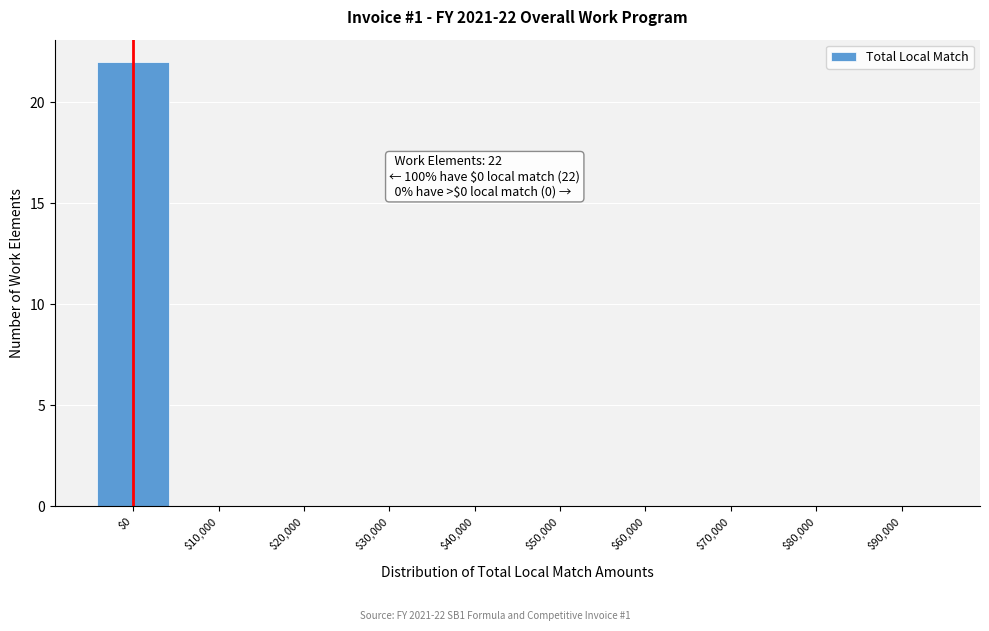

Is it true that the value at $10,000 is -11?

False